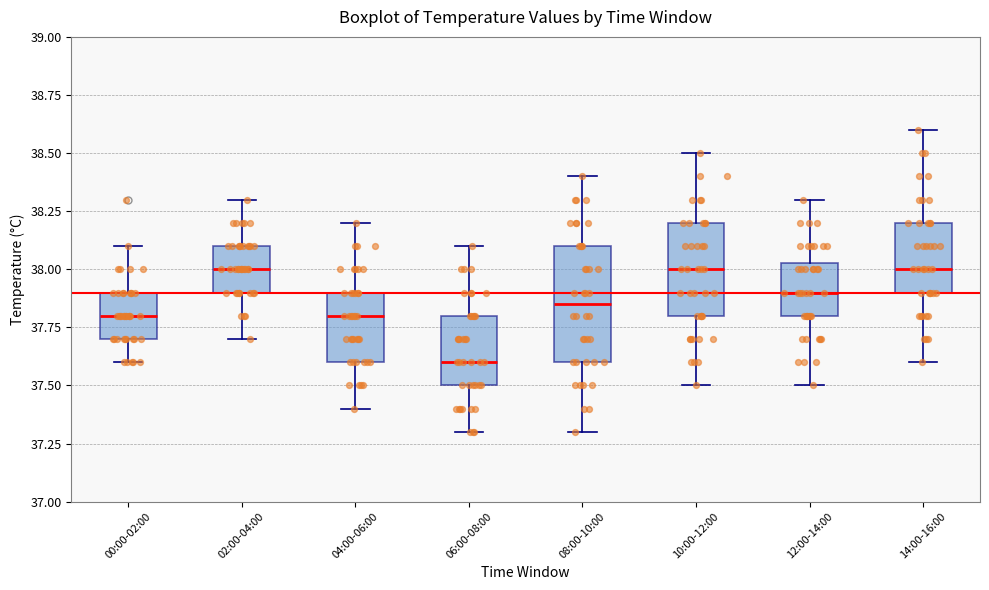

Reading left to right, transcribe this box plot: for each box, give where its median line is, the range the box spans, and where its two whiskers end, as read against the y-axis. The values are not printed on the chart, so give them approximately, as read against the axis.

00:00-02:00: median 37.80, box 37.70 to 37.90, whiskers 37.60 to 38.10
02:00-04:00: median 38.00, box 37.90 to 38.10, whiskers 37.70 to 38.30
04:00-06:00: median 37.80, box 37.60 to 37.90, whiskers 37.40 to 38.20
06:00-08:00: median 37.60, box 37.50 to 37.80, whiskers 37.30 to 38.10
08:00-10:00: median 37.85, box 37.60 to 38.10, whiskers 37.30 to 38.40
10:00-12:00: median 38.00, box 37.80 to 38.20, whiskers 37.50 to 38.50
12:00-14:00: median 37.90, box 37.80 to 38.05, whiskers 37.50 to 38.30
14:00-16:00: median 38.00, box 37.90 to 38.20, whiskers 37.60 to 38.60